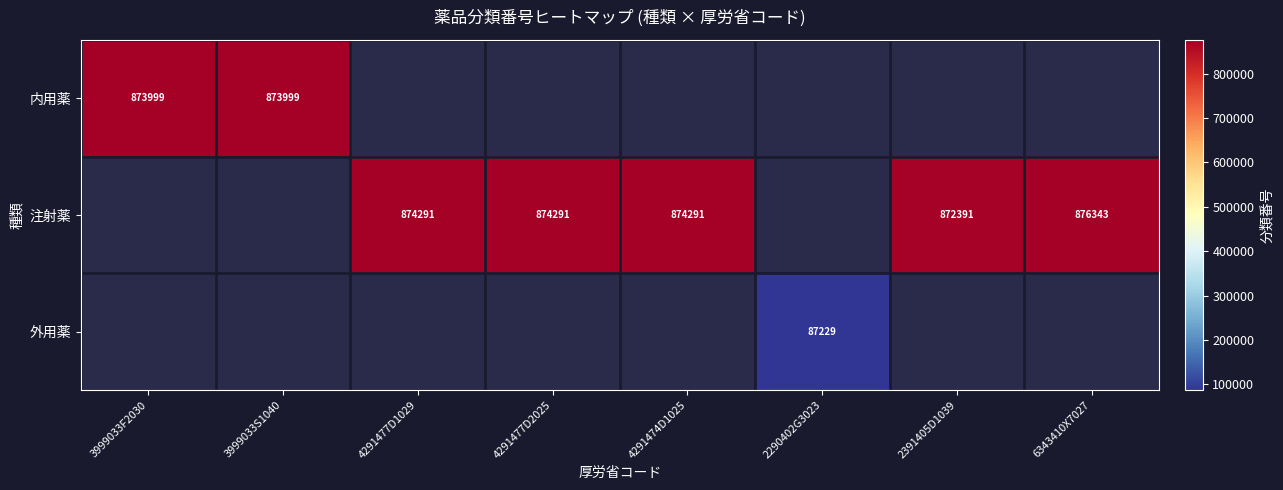

Is it true that 注射薬 equals 874291 at 4291477D1029?

True